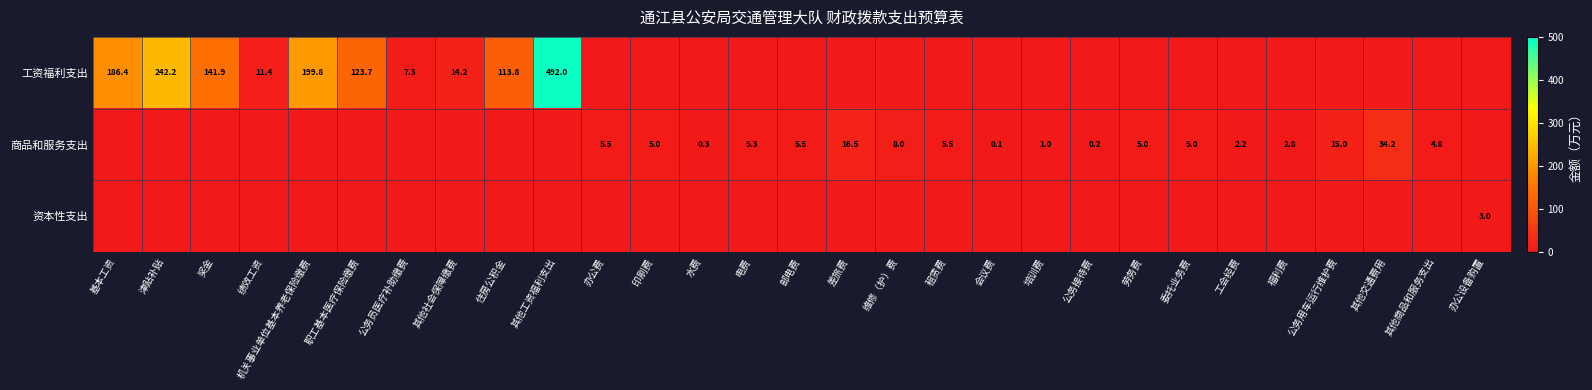

True or false: 商品和服务支出 has a value of 2.8 at 印刷费.

False